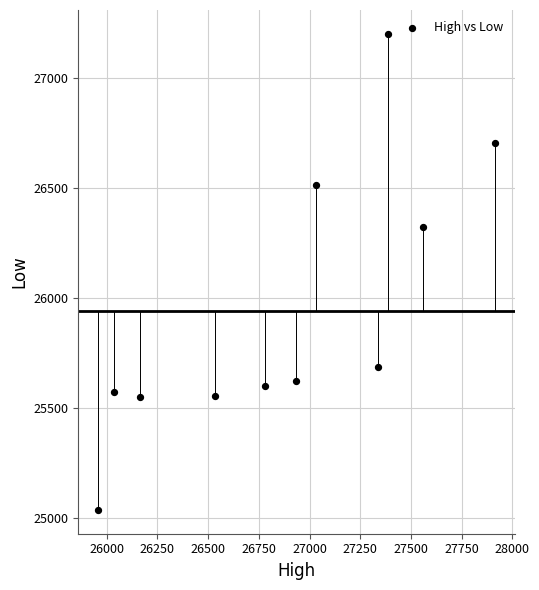

What Y value in the scatter plot is closest to 26119?

26324.3